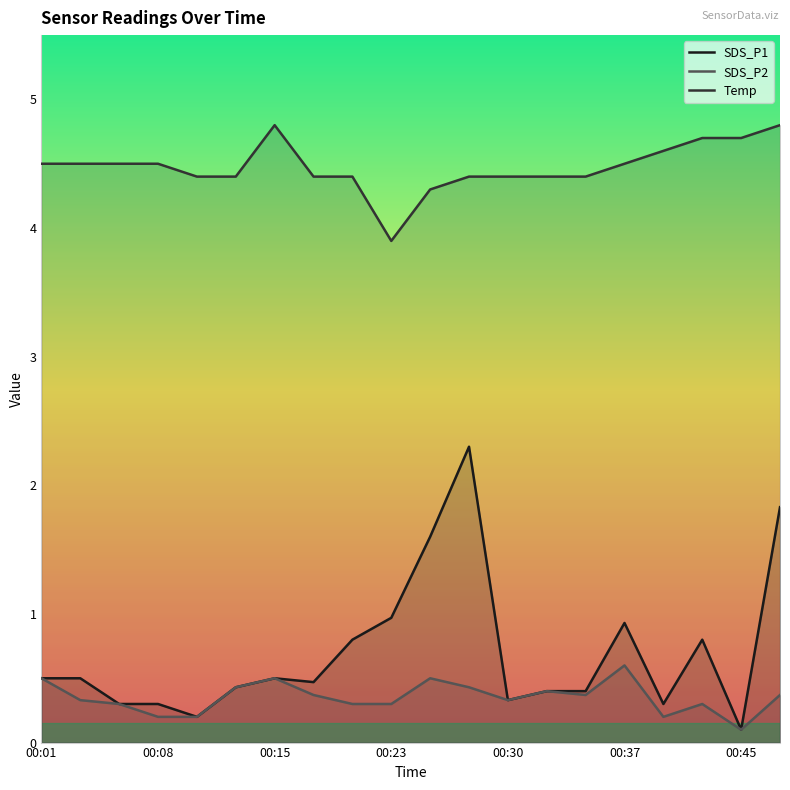

Reading right to left, what are all the values shown in this chart?

SDS_P1: 1.8	0.1	0.8	0.3	0.9	0.4	0.4	0.3	2.3	1.6	1.0	0.8	0.5	0.5	0.4	0.2	0.3	0.3	0.5	0.5
SDS_P2: 0.4	0.1	0.3	0.2	0.6	0.4	0.4	0.3	0.4	0.5	0.3	0.3	0.4	0.5	0.4	0.2	0.2	0.3	0.3	0.5
Temp: 4.8	4.7	4.7	4.6	4.5	4.4	4.4	4.4	4.4	4.3	3.9	4.4	4.4	4.8	4.4	4.4	4.5	4.5	4.5	4.5